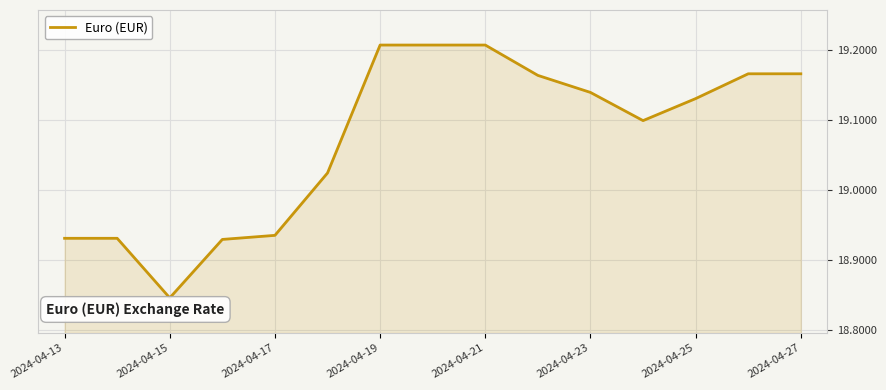

Is this an area chart (filled region under the line)?

Yes